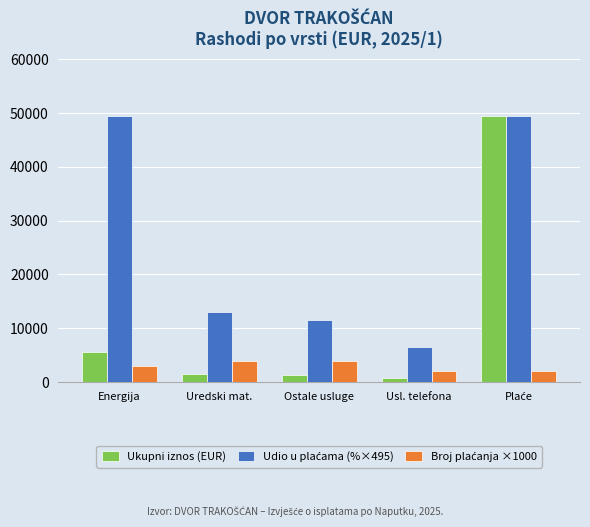

What is the label of the 1st bar from the left?

Energija